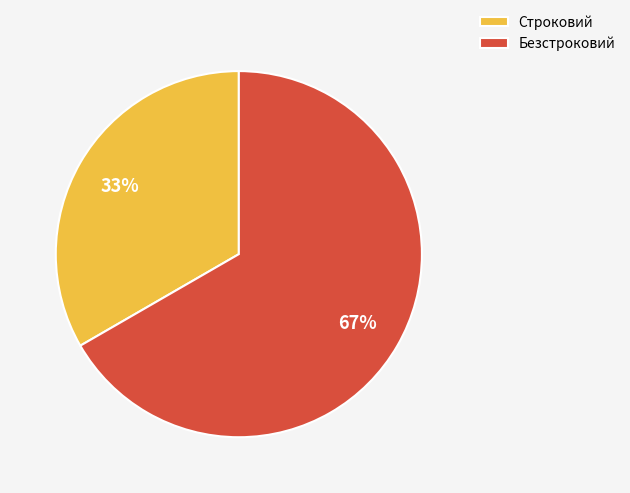

Which has a higher value, Безстроковий or Строковий?

Безстроковий